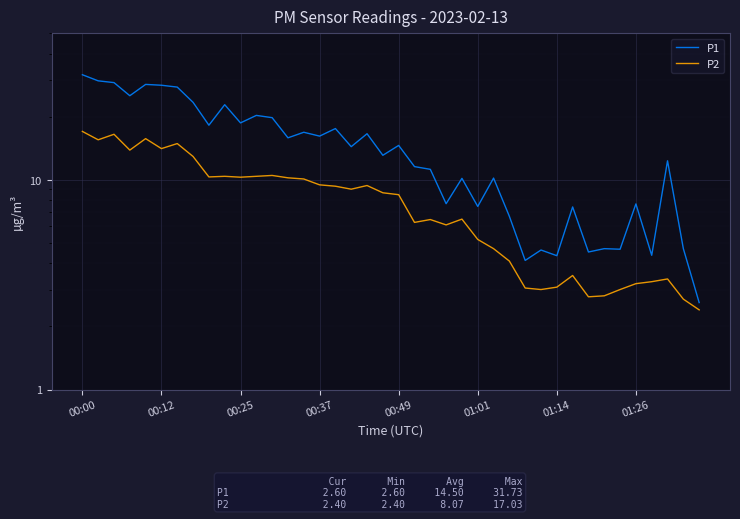

Is the value of P1 at 39 greater than the value of P2 at 36?

No